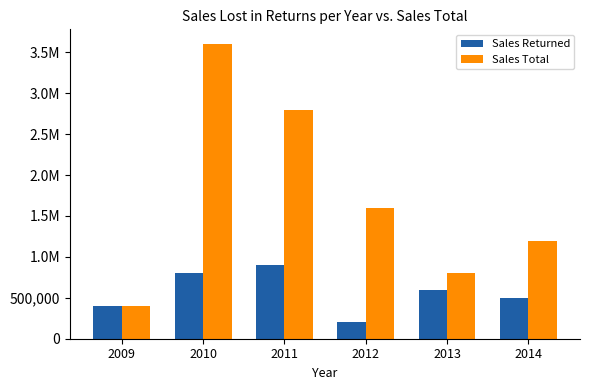

How many series are shown in this chart?

2